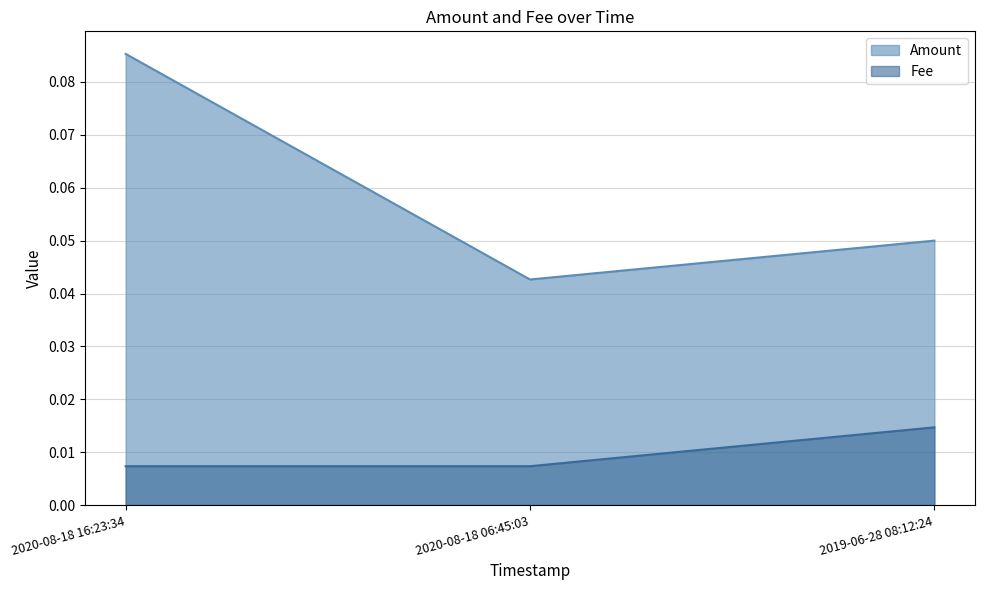

At which category is the sum across all series the highest?

2020-08-18 16:23:34